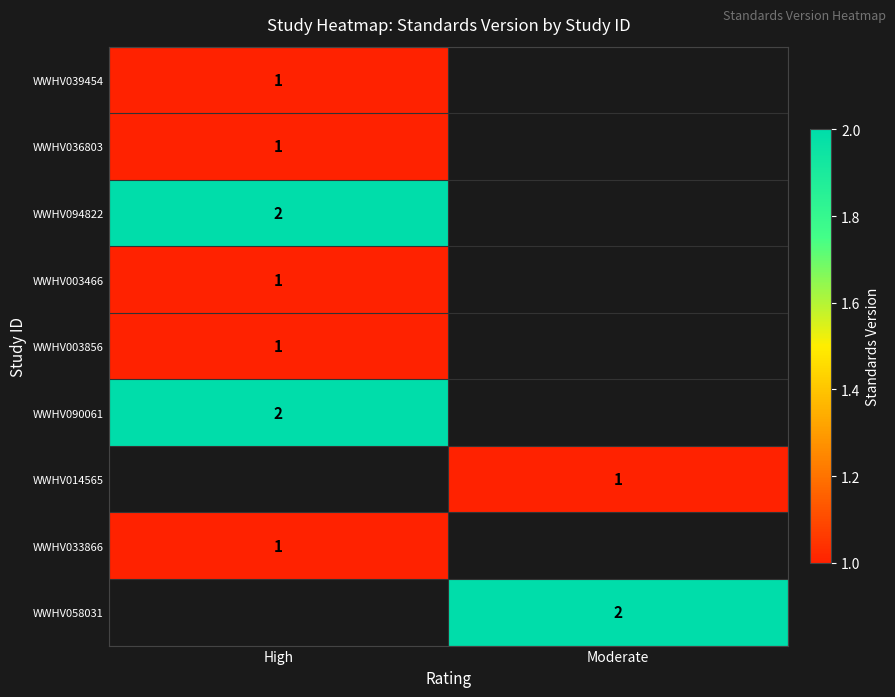

At which category does the chart reach its minimum across all series?

High